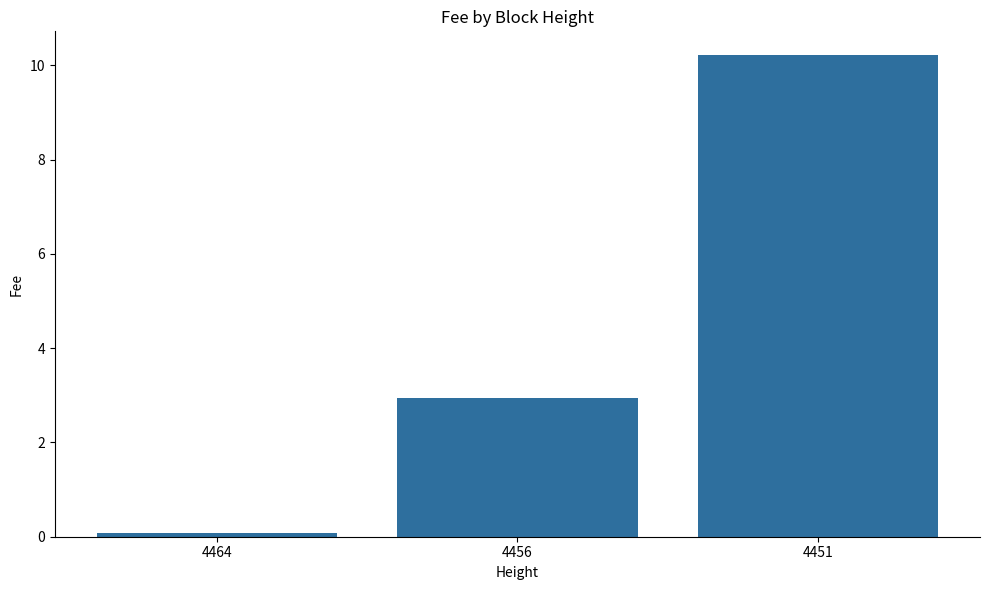

At which category does the chart reach its minimum across all series?

4464